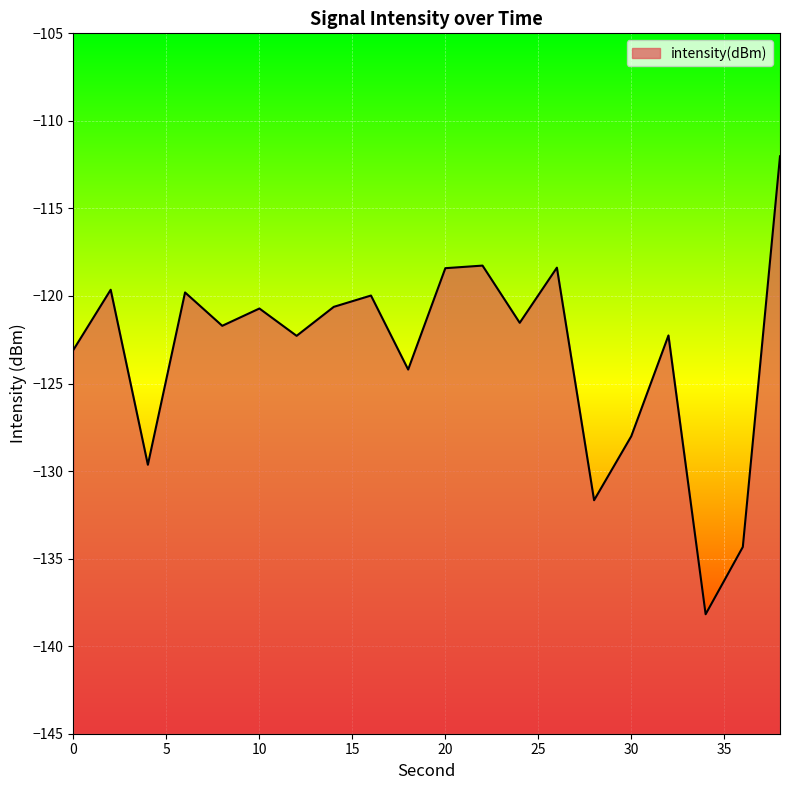

What is the greatest value displayed?

-112.0